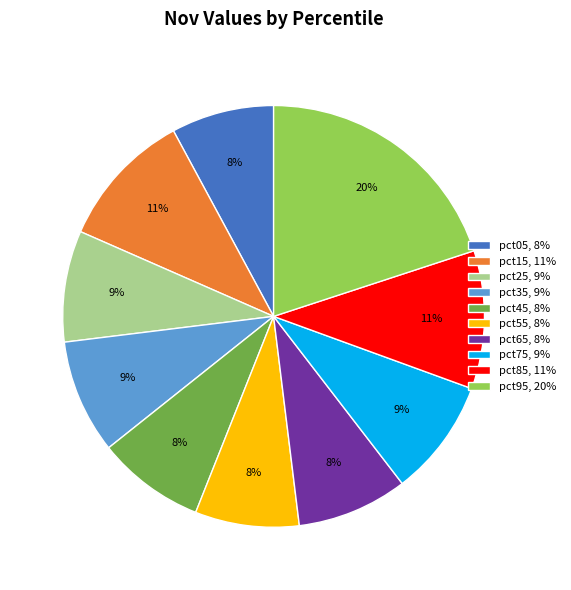

True or false: pct35, 9% accounts for 9% of the total.

True